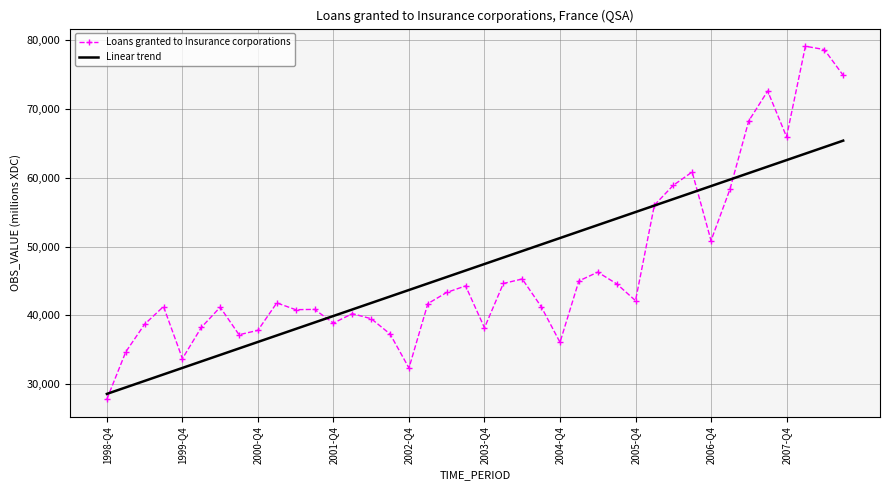

Which series has the largest range (max minus min)?

Loans granted to Insurance corporations